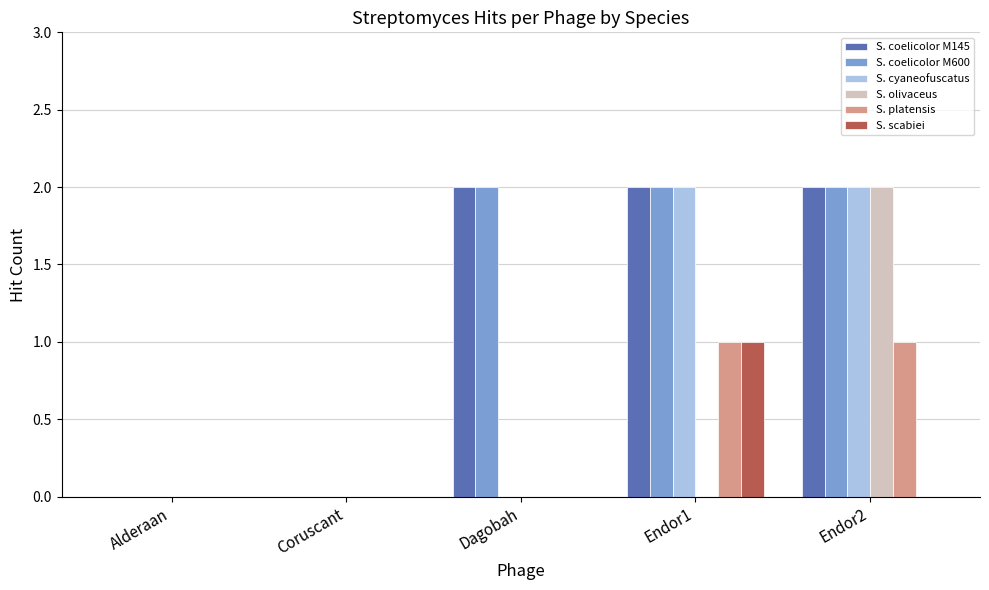

At which category is the sum across all series the highest?

Endor2